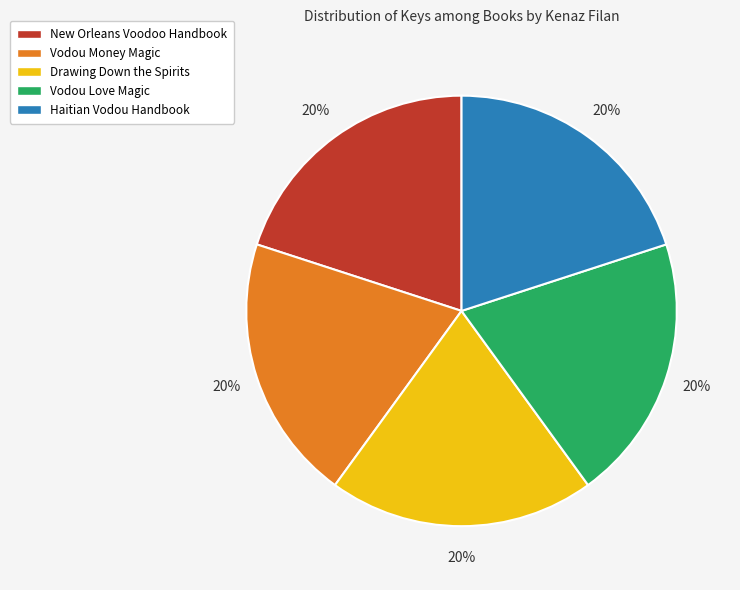

Does Vodou Love Magic represent more than half of the total?

No